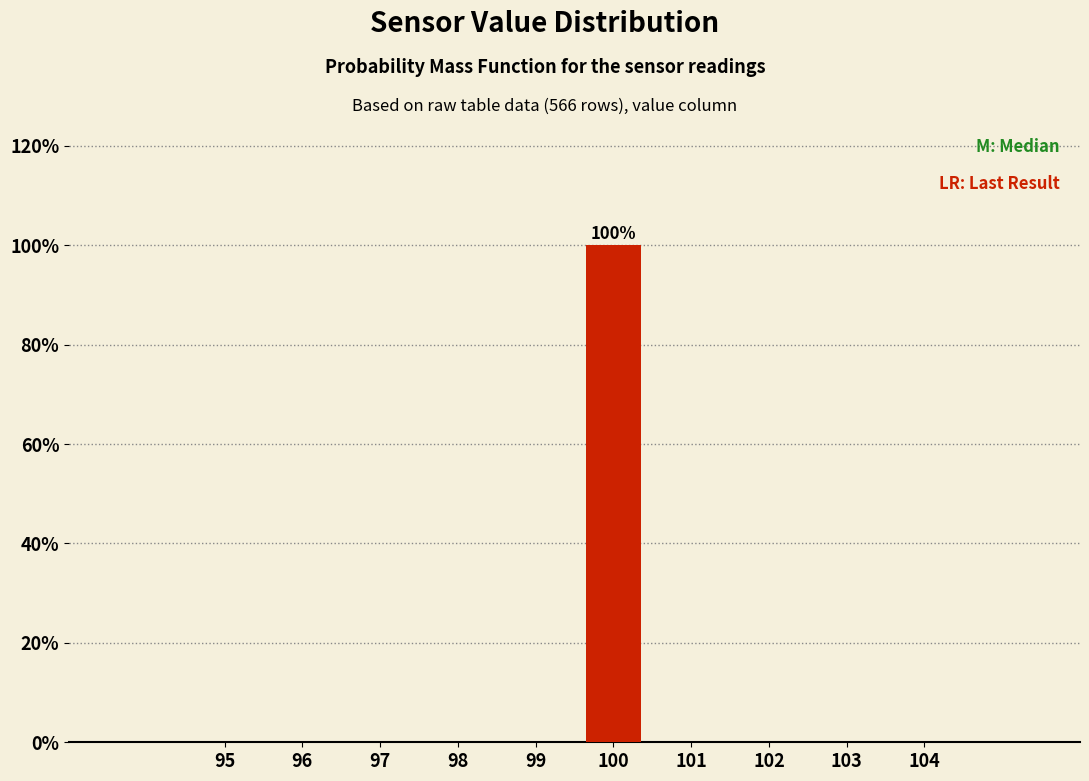

Reading left to right, transcribe all the data shown in this chart.

95=0	96=0	97=0	98=0	99=0	100=100	101=0	102=0	103=0	104=0